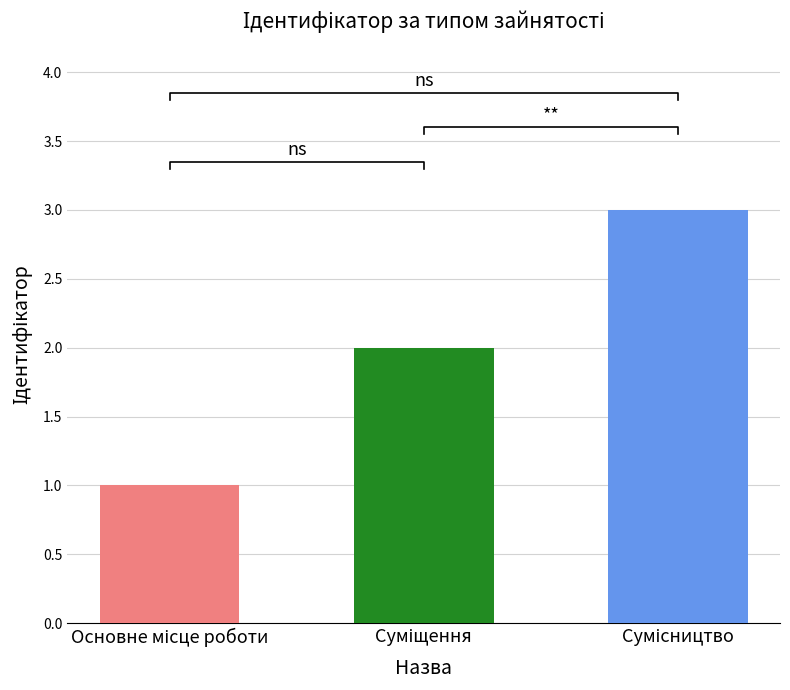

How many values are between 1 and 3?

3